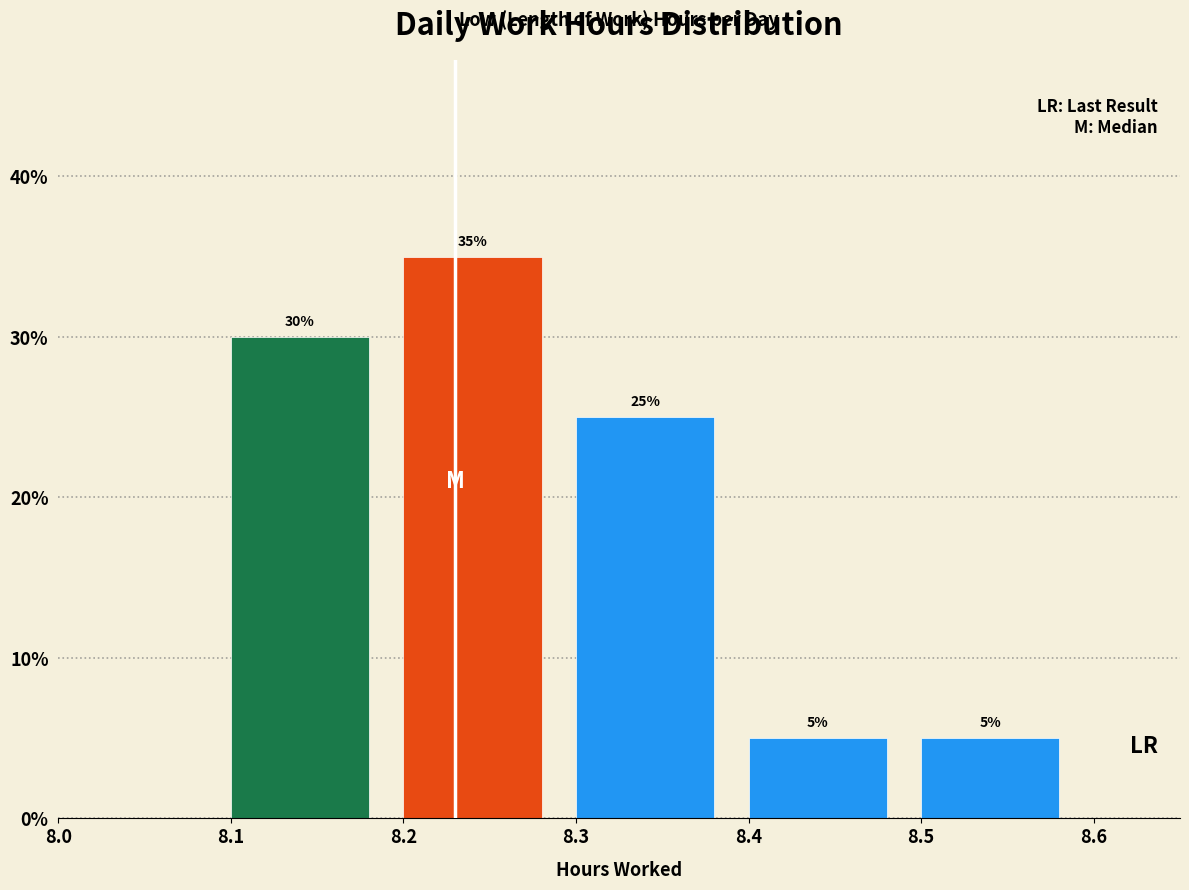

Which range on the x-axis has the tallest bar?

8.2 to 8.3